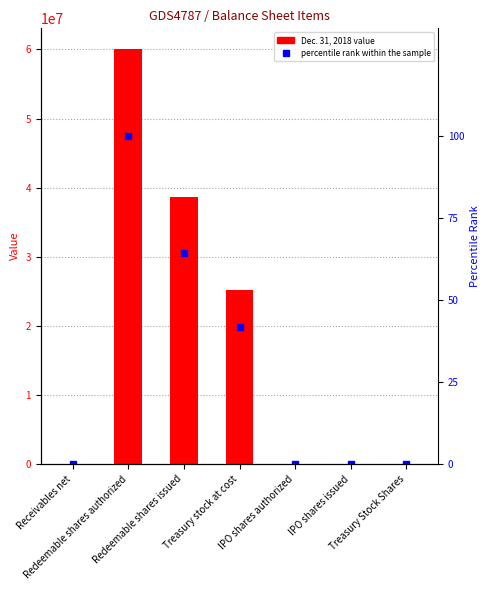

What is the average value of the Dec. 31, 2018 series?

17706150.6